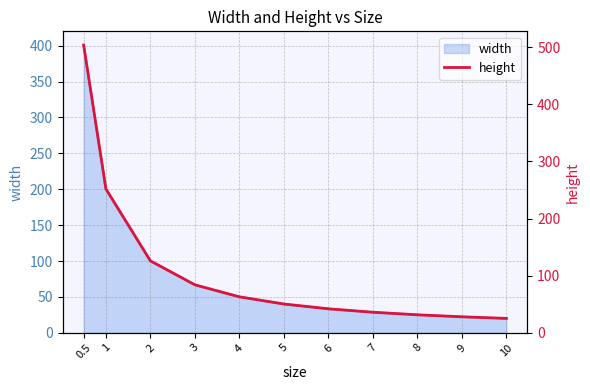

What is the label of the 4th point from the left?

3